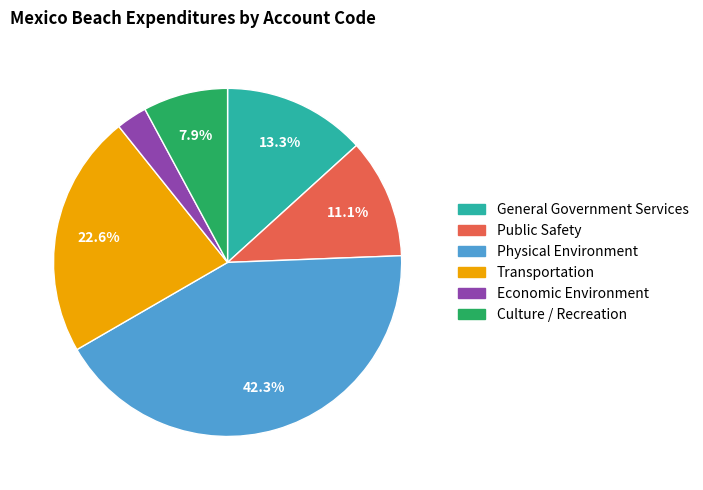

Which slice is the smallest?

Economic Environment